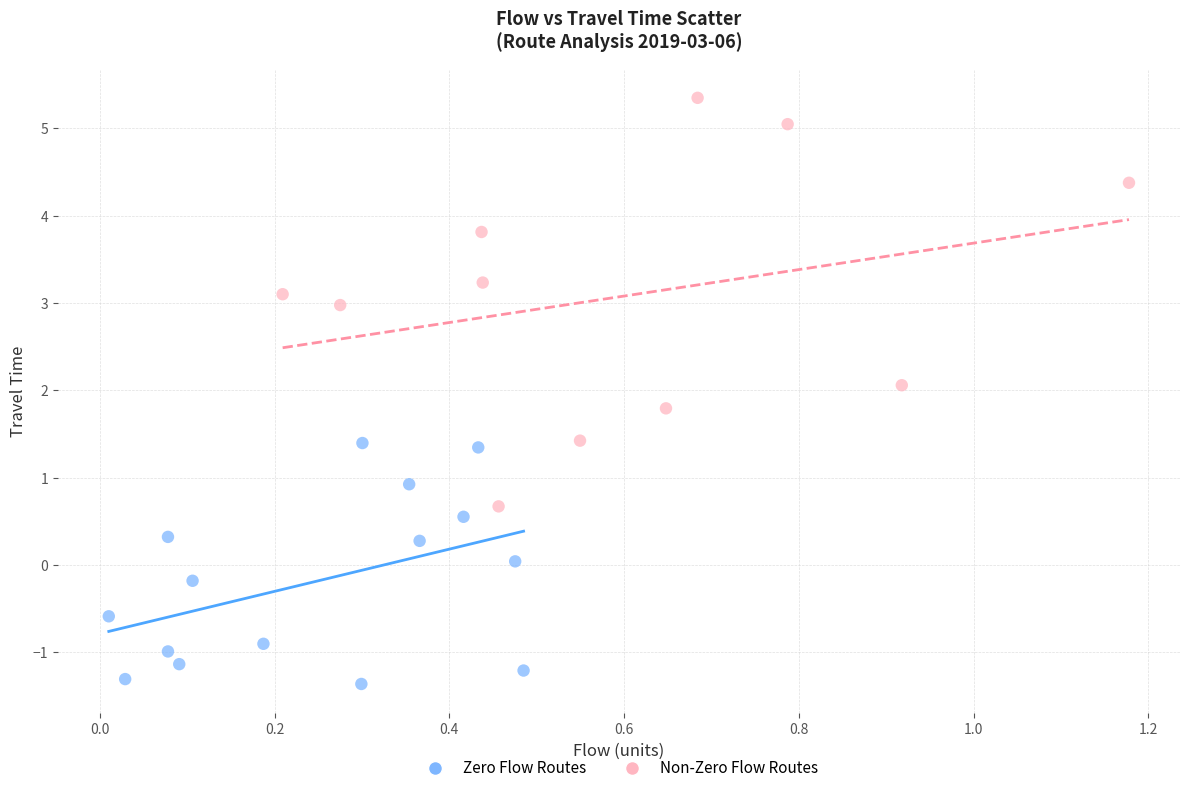

Which series reaches the minimum Y coordinate?

Zero Flow Routes